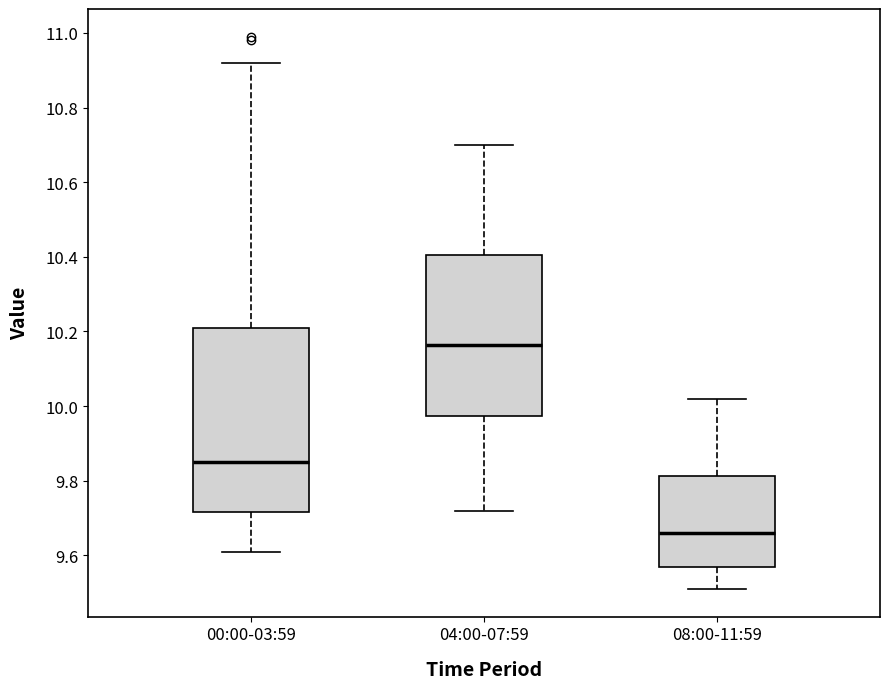

Reading left to right, read every box against the y-axis: the position of its median line, the range the box covers, and the ends of its whiskers. The values are not printed on the chart, so give them approximately, as read against the axis.

00:00-03:59: median 9.86, box 9.72 to 10.22, whiskers 9.62 to 10.92
04:00-07:59: median 10.16, box 9.98 to 10.40, whiskers 9.72 to 10.70
08:00-11:59: median 9.66, box 9.58 to 9.82, whiskers 9.52 to 10.02